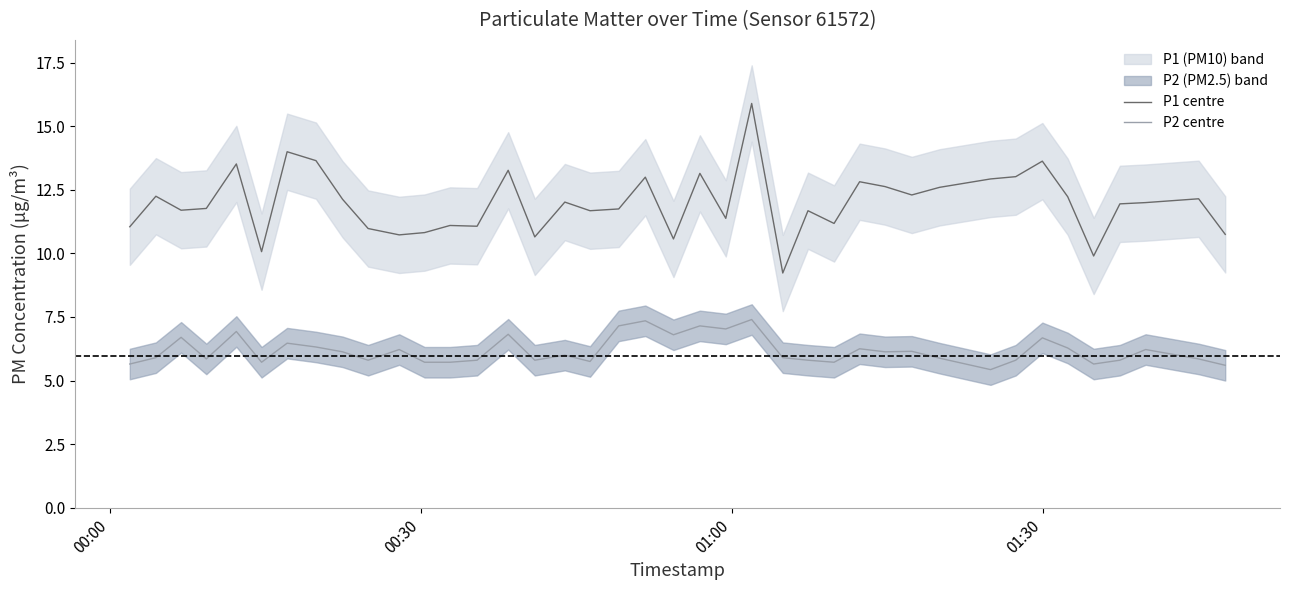

How many values in the P2 centre series are below 6?

20